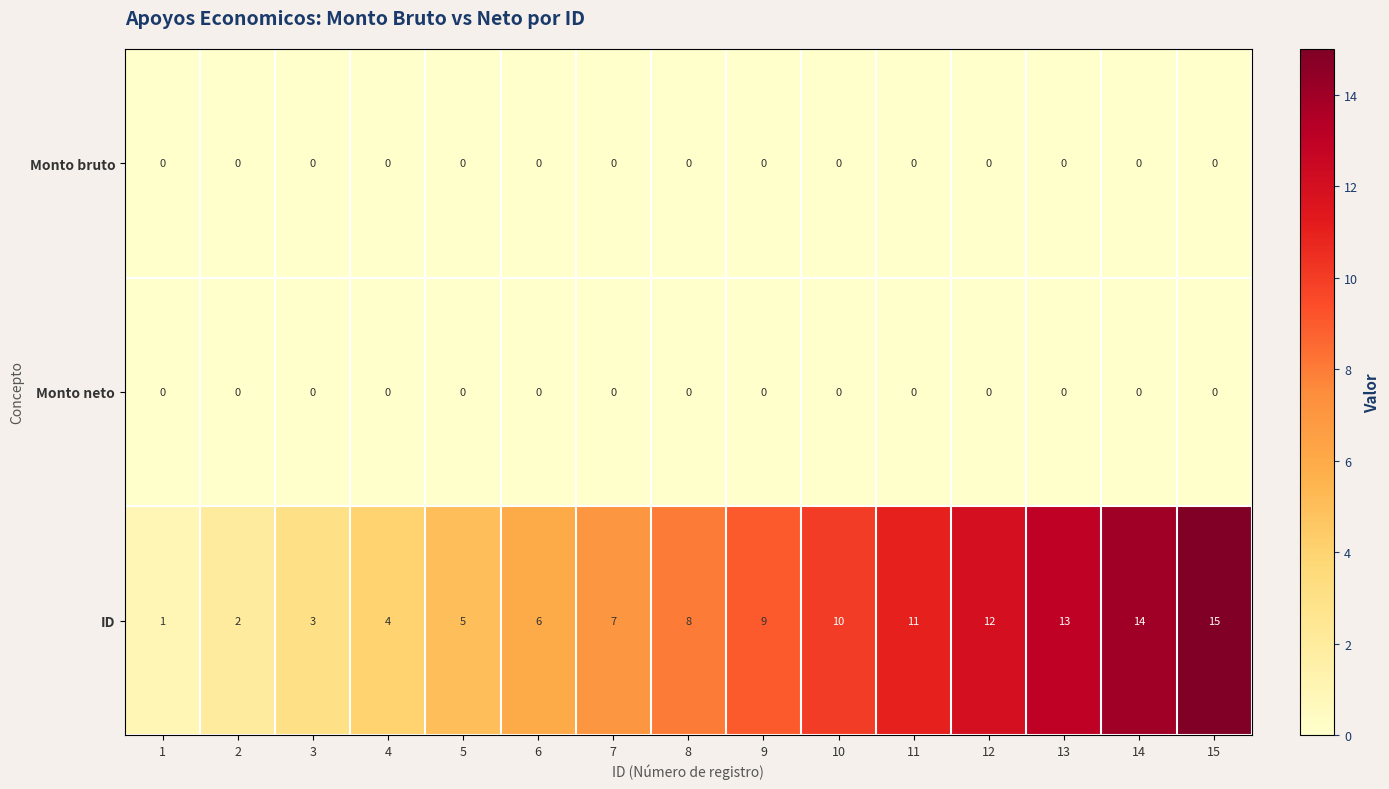

How many distinct data groups are displayed?

3